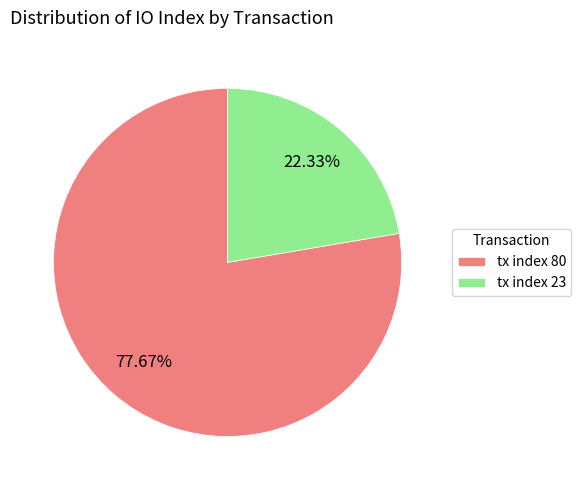

Does tx index 23 represent more than half of the total?

No